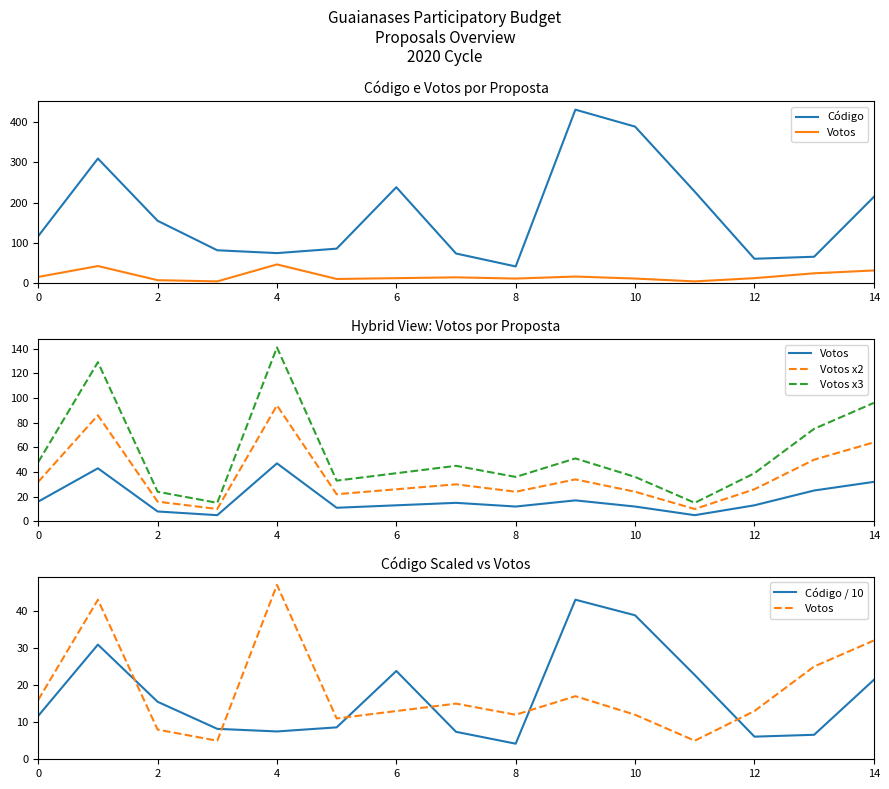

What is the sum of the Votos x3 values at 6 and 8?

75.0